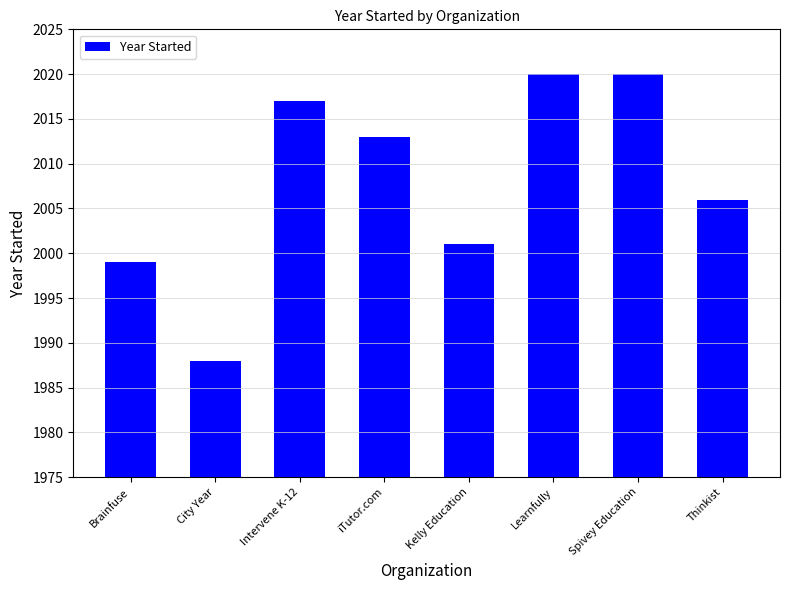

Which has a higher value, City Year or Kelly Education?

Kelly Education